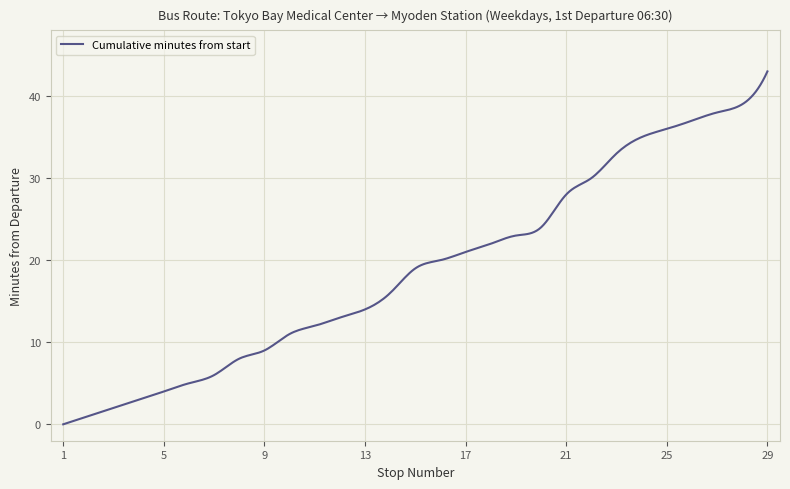

What is the maximum value shown in the chart?

43.0